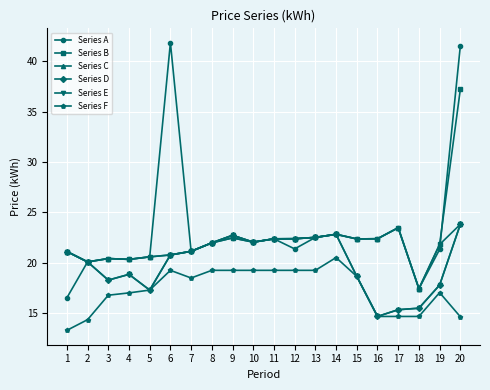

True or false: Series A and Series D cross at least once.

False